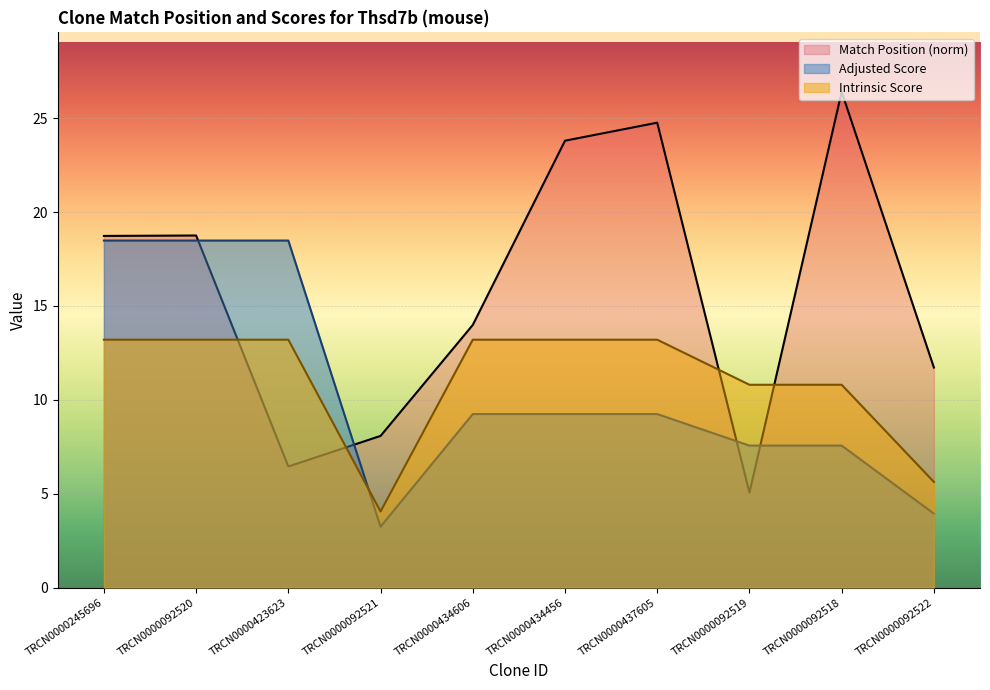

Is the value of Match Position at TRCN0000434456 greater than the value of Intrinsic Score at TRCN0000092518?

Yes